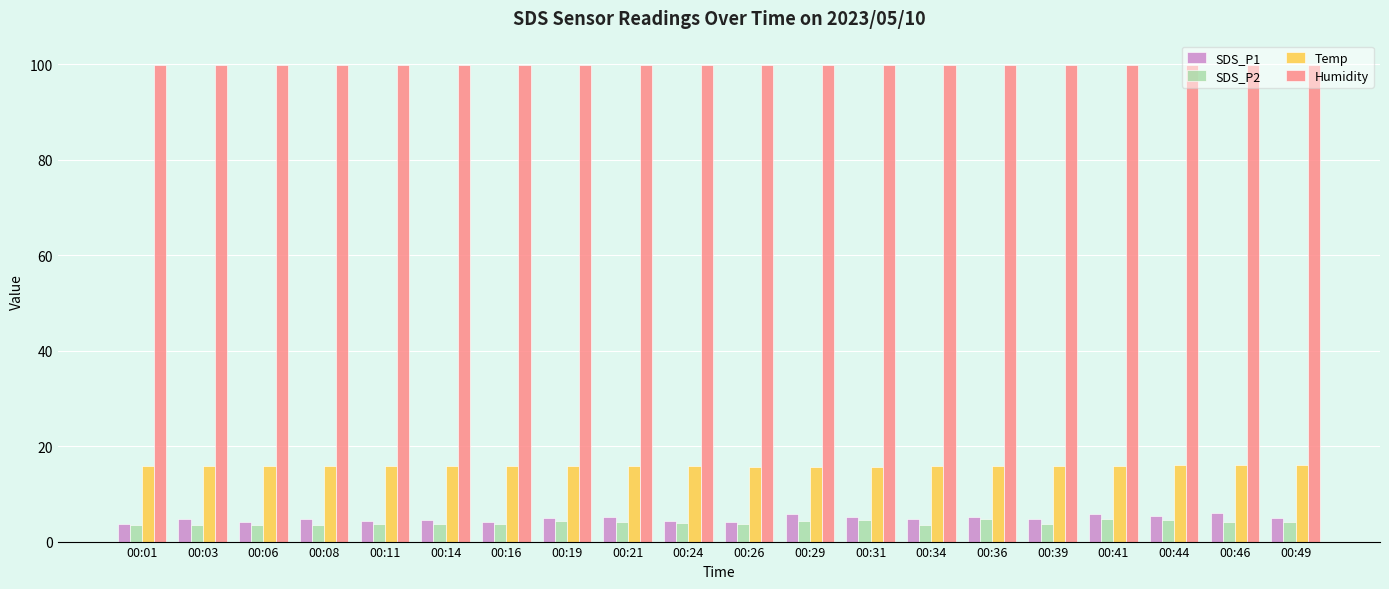

What is the value of the SDS_P2 bar at the 18th from the left?

4.6